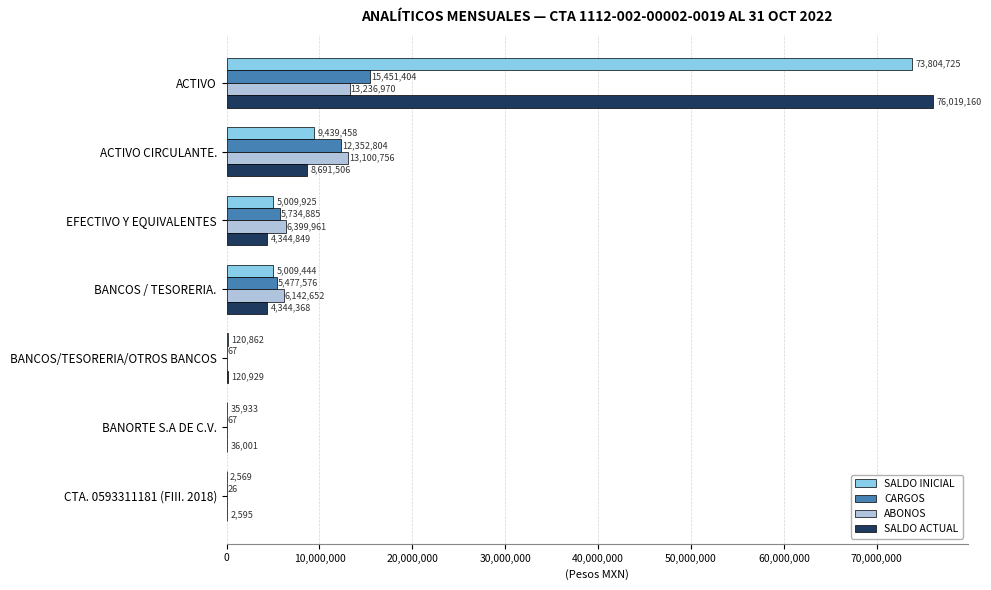

Which series changed the most between BANCOS/TESORERIA/OTROS BANCOS and CTA. 0593311181 (FIII. 2018)?

SALDO ACTUAL